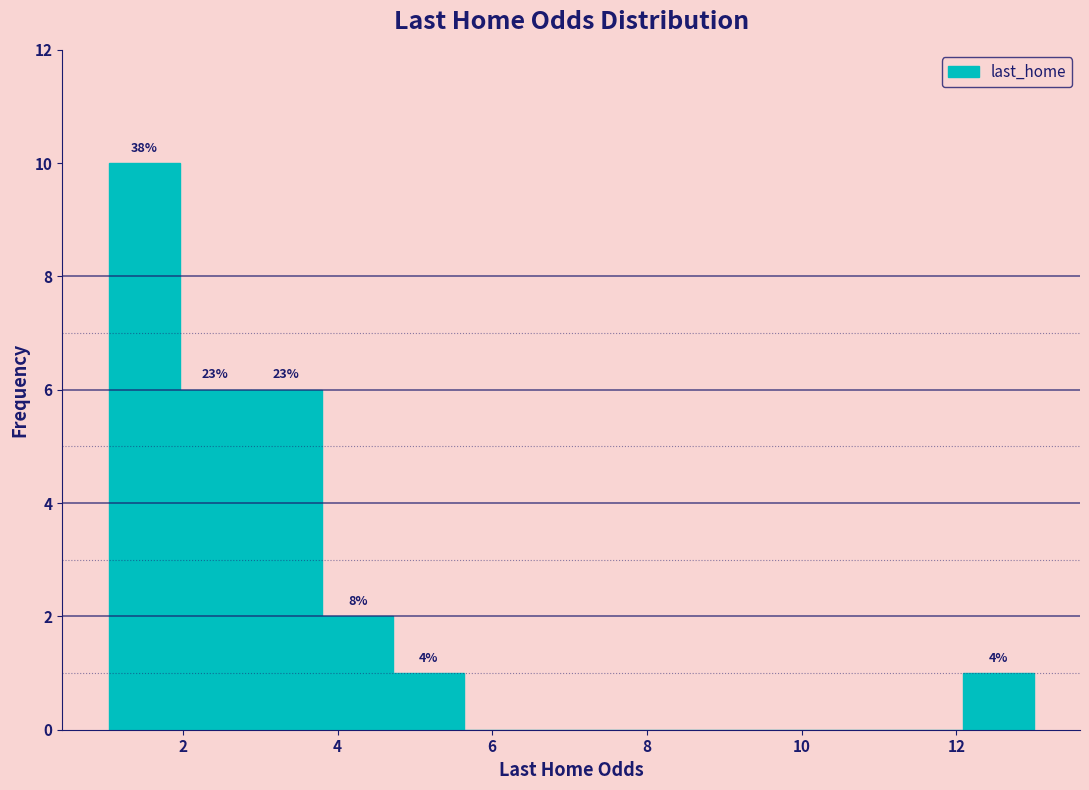

Over which range of the x-axis is the bar tallest?

1.04 to 1.96